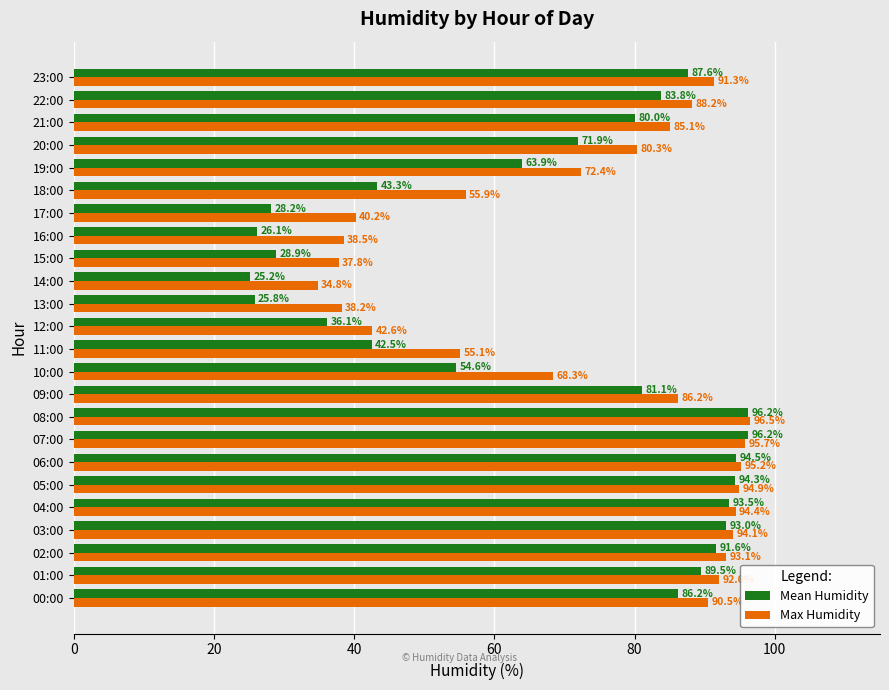

True or false: Mean Humidity has a value of 22.6 at 12:00.

False